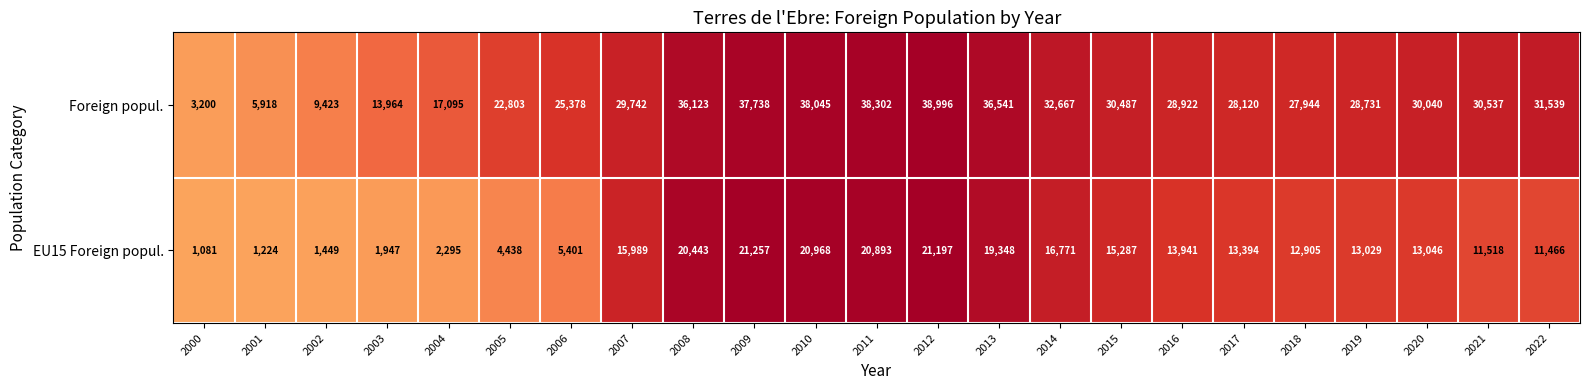

The value of EU15 Foreign popul. at 2016 is 23923. True or false?

False